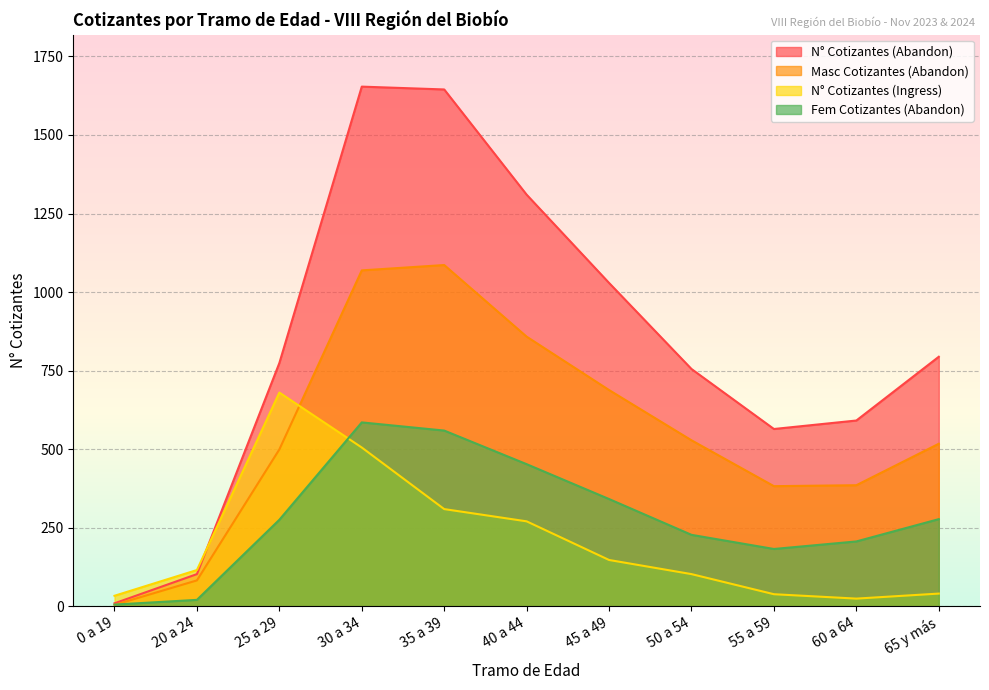

What is the sum of all N° Cotizantes (Abandon) values?

9227